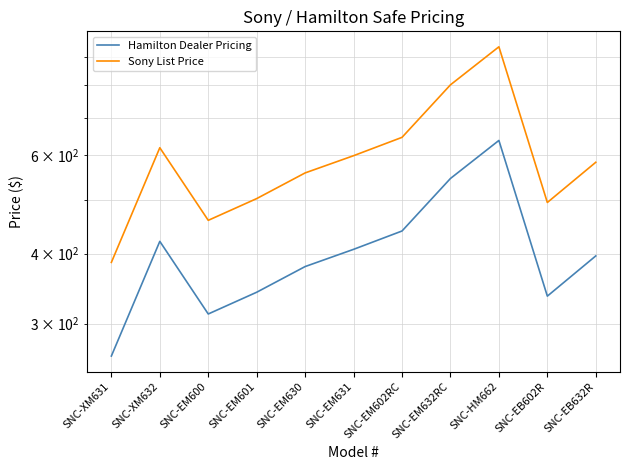

How many values in the Sony List Price series exceed 583?

5